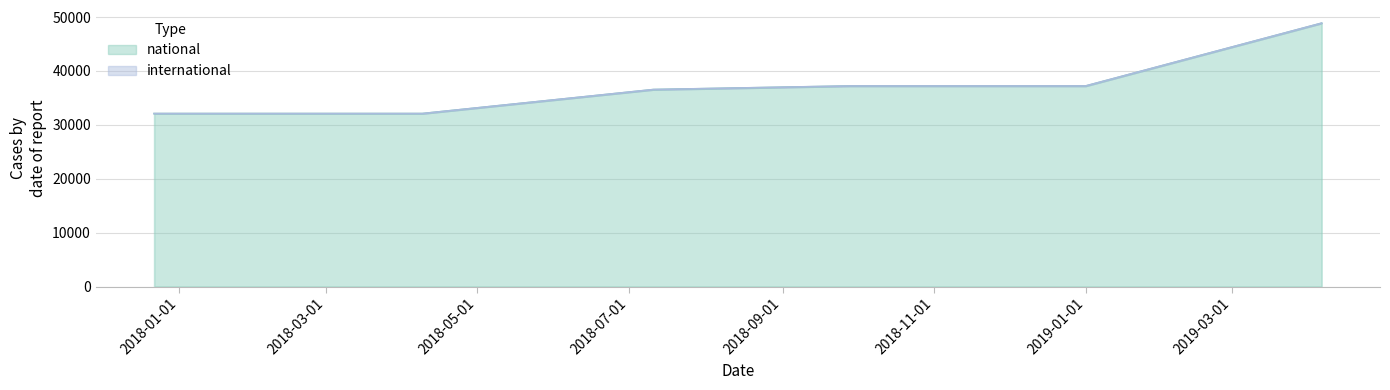

List the labels in order of value, largest first.

2019-04-06, 2018-09-28, 2019-01-01, 2018-07-11, 2017-12-22, 2018-04-09